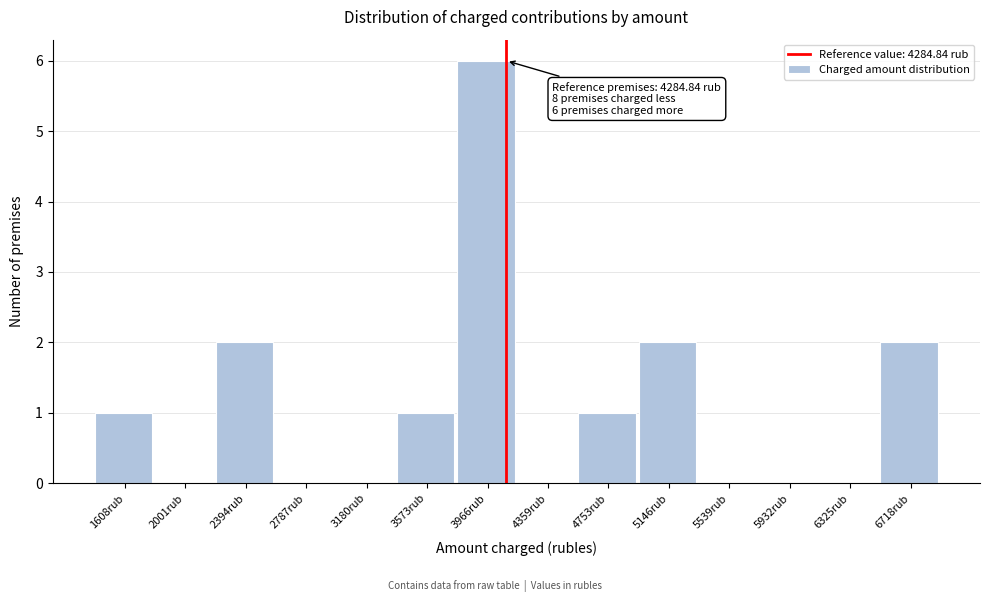

Reading right to left, transcribe all the data shown in this chart.

6718rub=2	6325rub=0	5932rub=0	5539rub=0	5146rub=2	4753rub=1	4359rub=0	3966rub=6	3573rub=1	3180rub=0	2787rub=0	2394rub=2	2001rub=0	1608rub=1